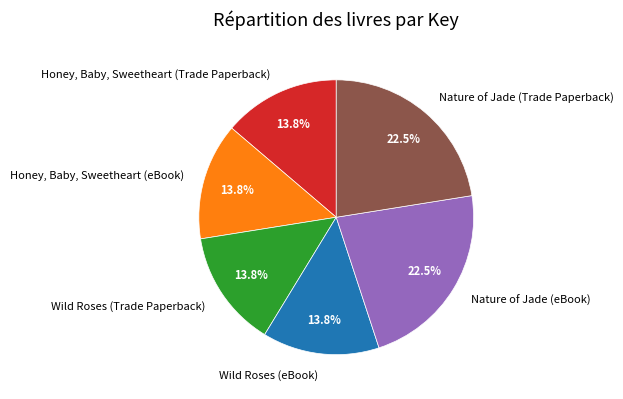

How many segments does this pie chart have?

6